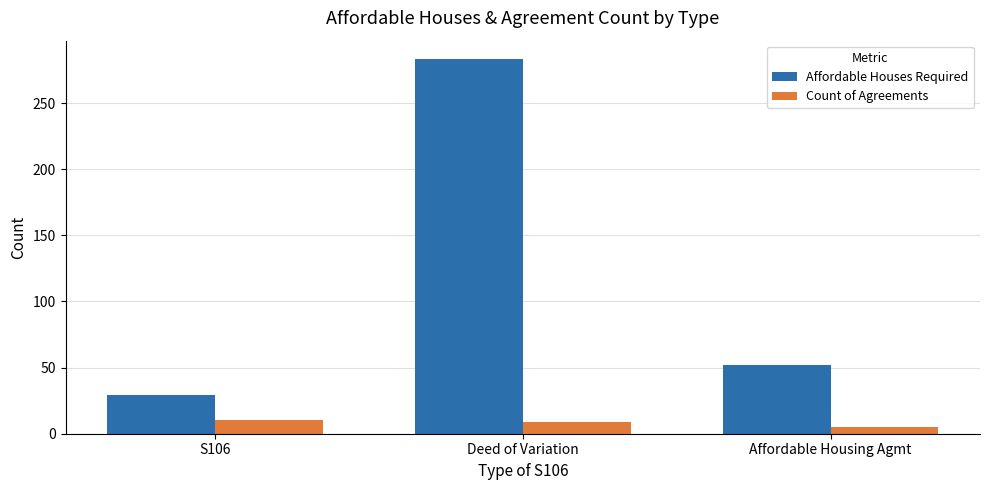

Which series has the widest spread of values?

Affordable Houses Required